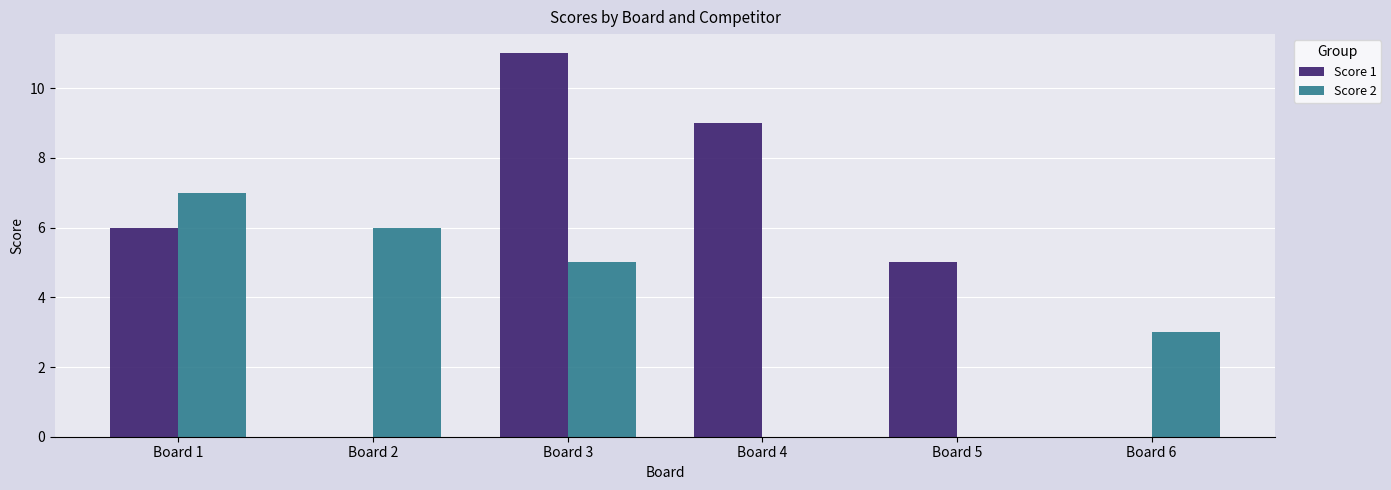

What is the sum of all Score 2 values?

21